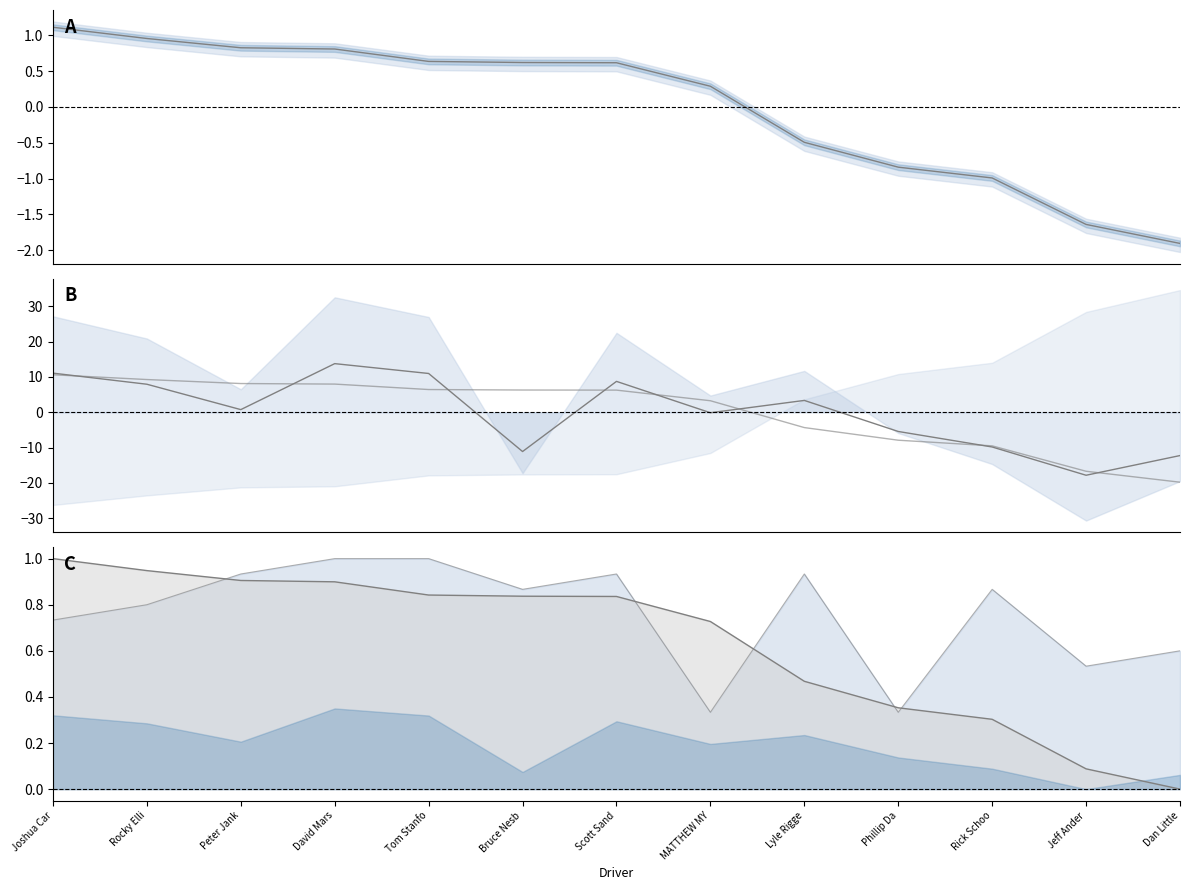

True or false: Best Speed and Best Lap (inv) intersect in this chart.

True